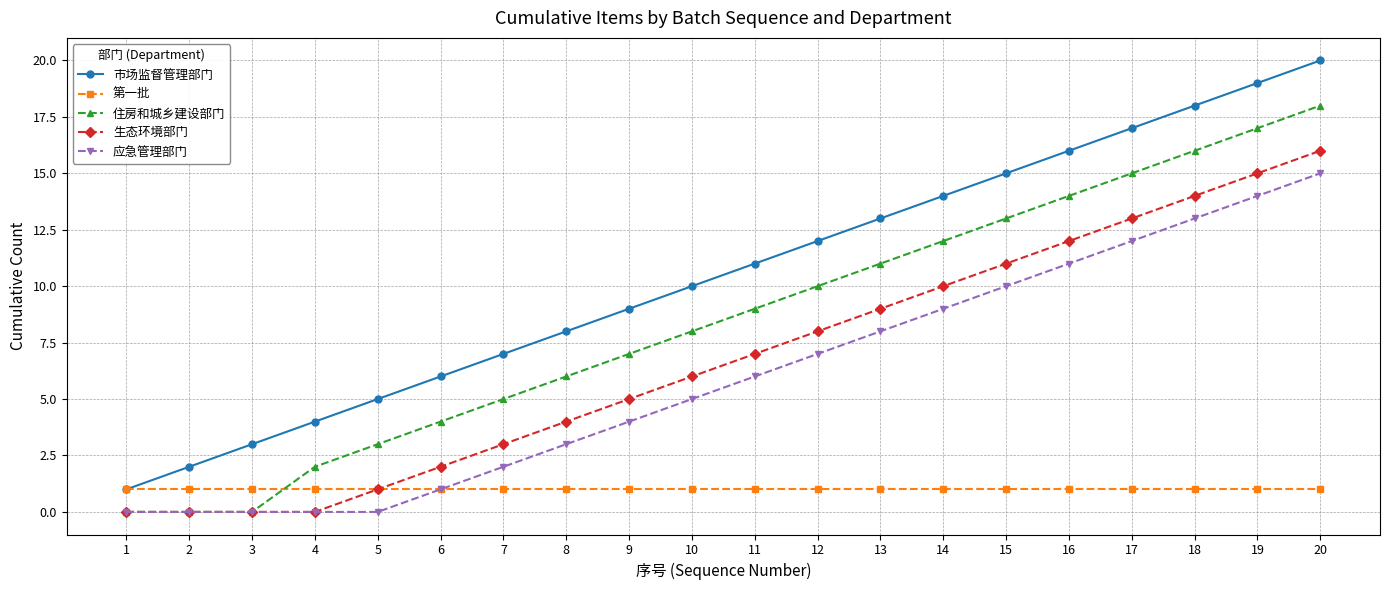

What are all the series names shown in the legend?

市场监督管理部门, 第一批, 住房和城乡建设部门, 生态环境部门, 应急管理部门